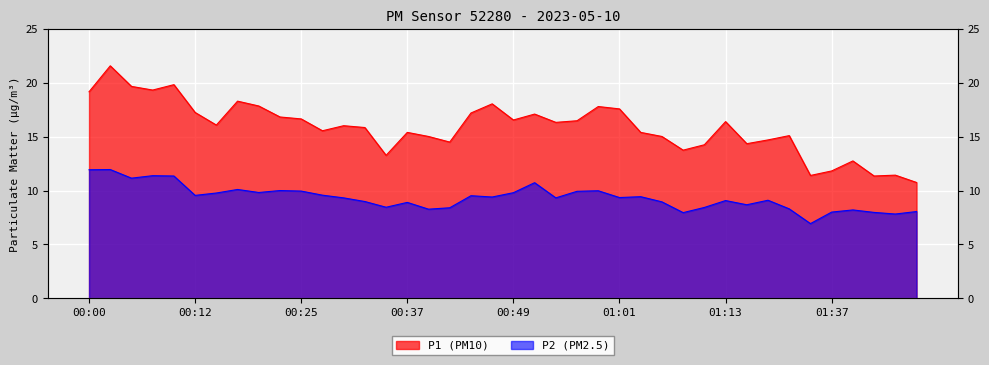

What is the maximum value for P2?

11.9